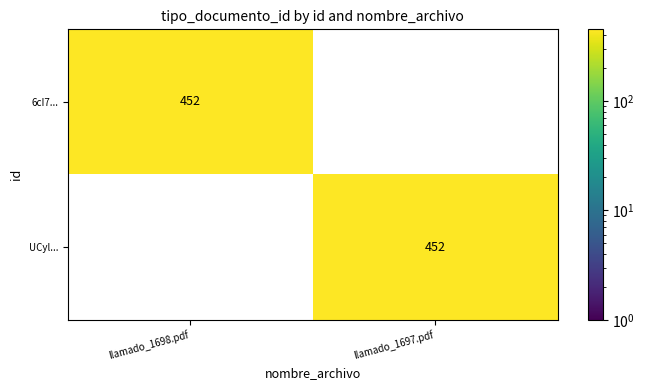

Reading left to right, extract all data points from this chart.

6cI7...: llamado_1698.pdf=452	llamado_1697.pdf=0
UCyl...: llamado_1698.pdf=0	llamado_1697.pdf=452